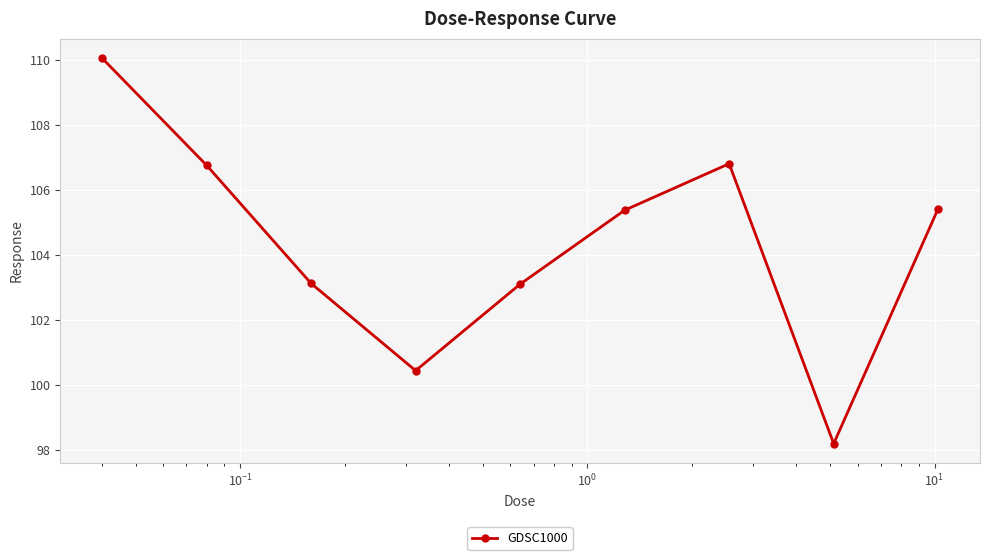

What is the greatest value displayed?

110.1